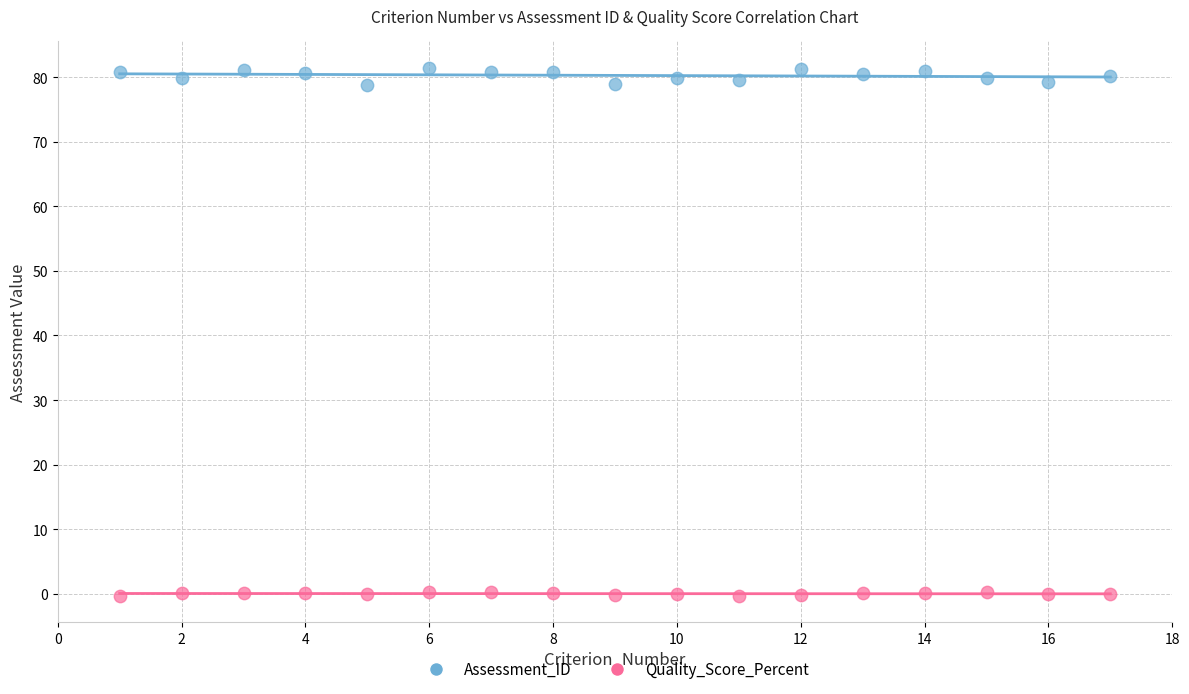

Which series has the widest spread of Y values?

Assessment_ID